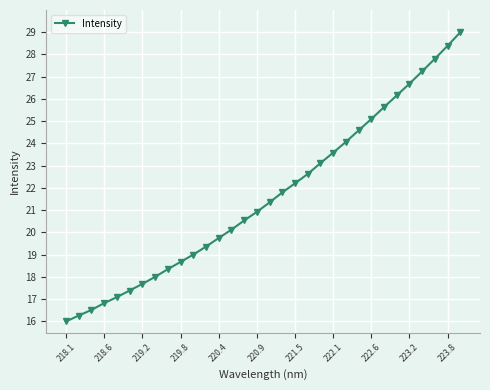

What is the value of the 13th point from the left?

19.8